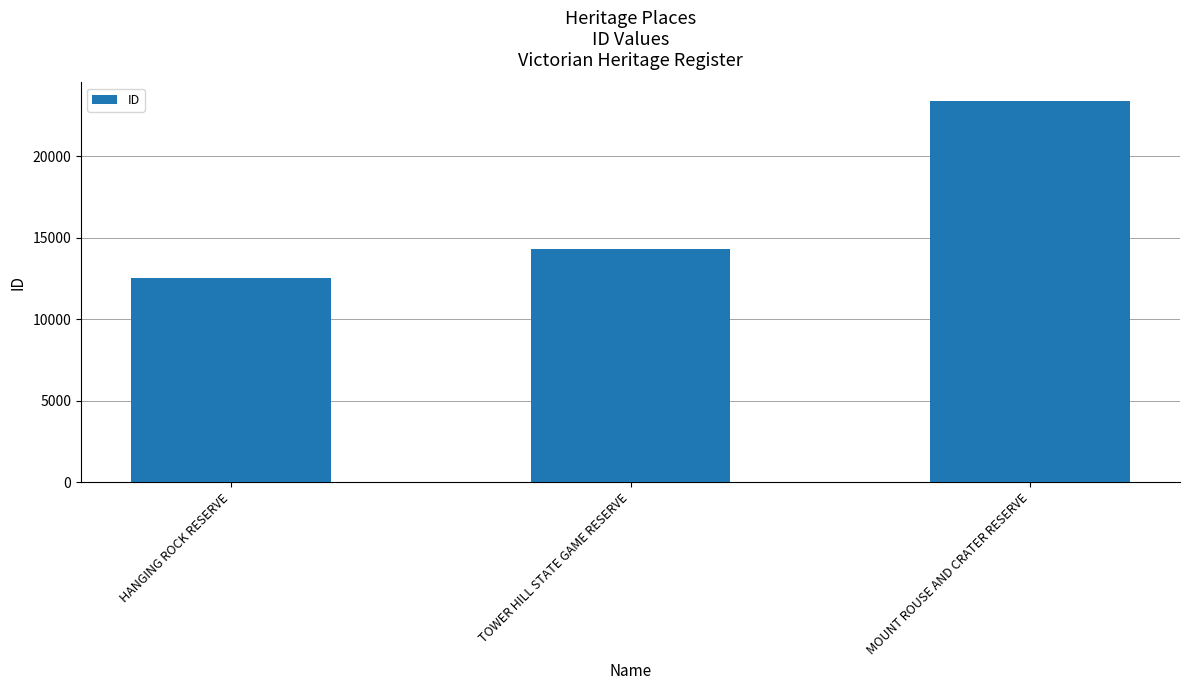

Reading left to right, list all the values displayed in this chart.

12533	14278	23358